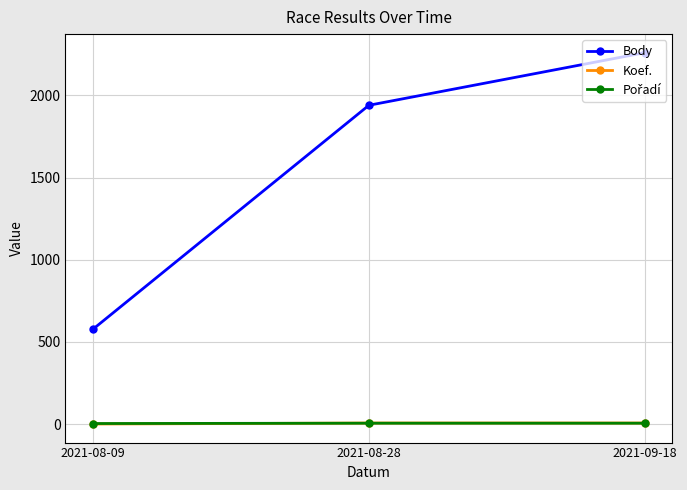

Count the Koef. values in the range 1 to 7.

3